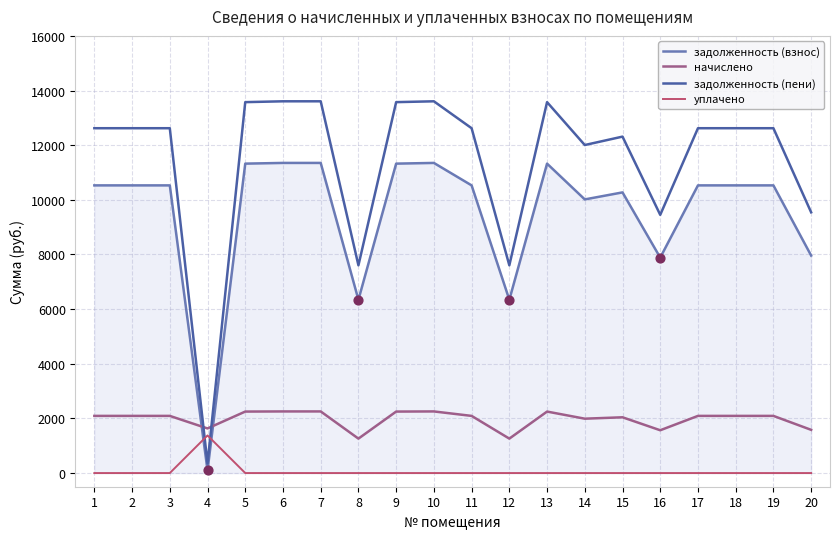

At how many categories does at least one series exceed 294?

20